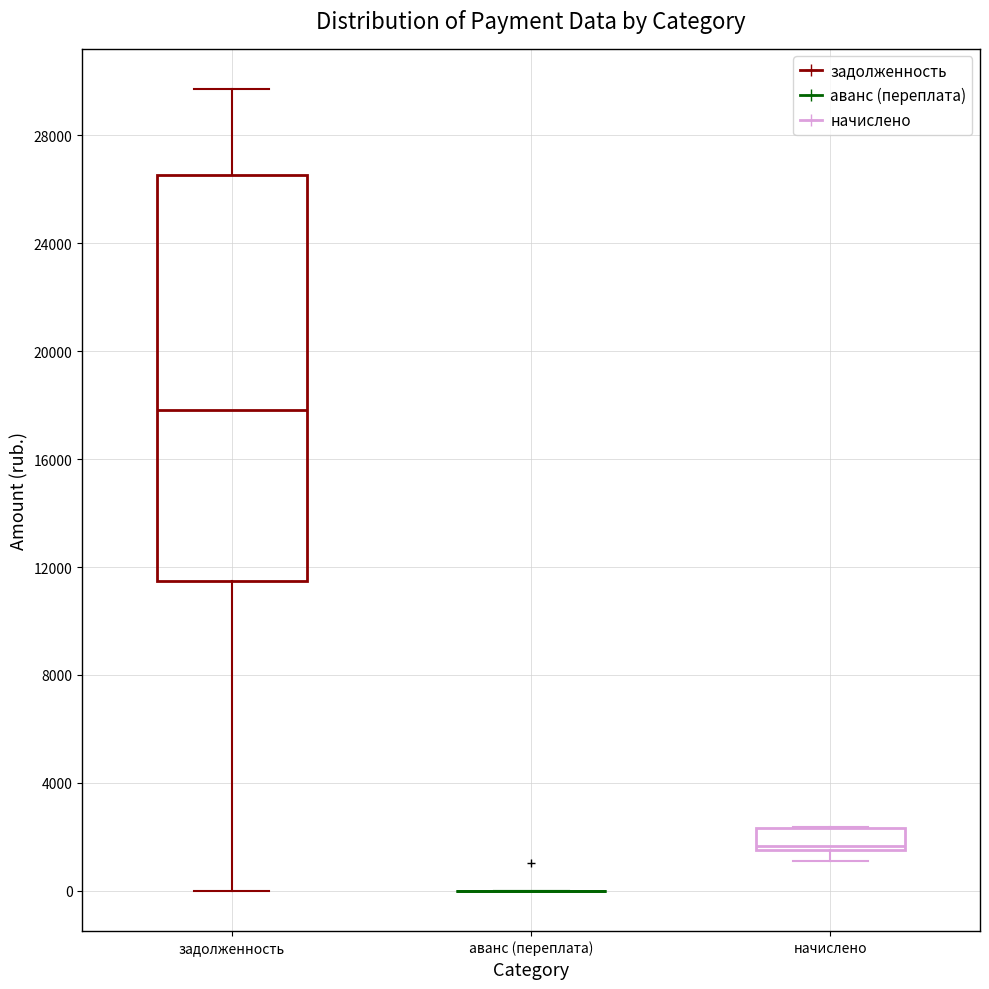

Where is the lower edge of the box for начислено on the y-axis? The values are not printed on the chart, so give them approximately, as read against the axis.

1500